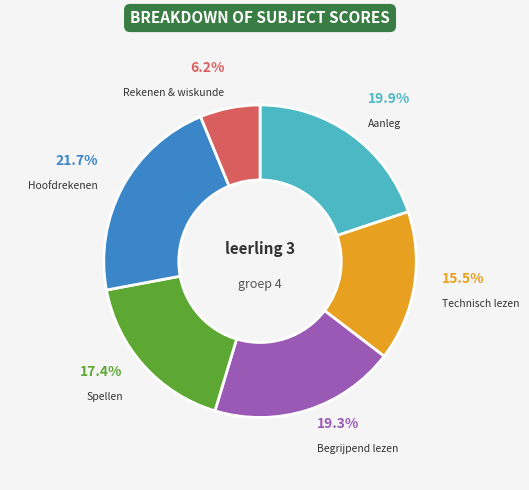

Count the number of slices in the pie.

6